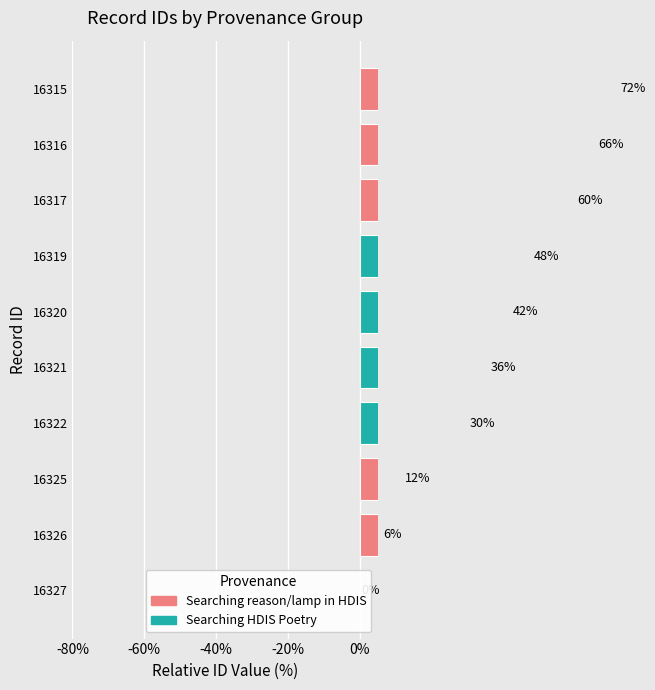

What is the maximum value shown in the chart?

72